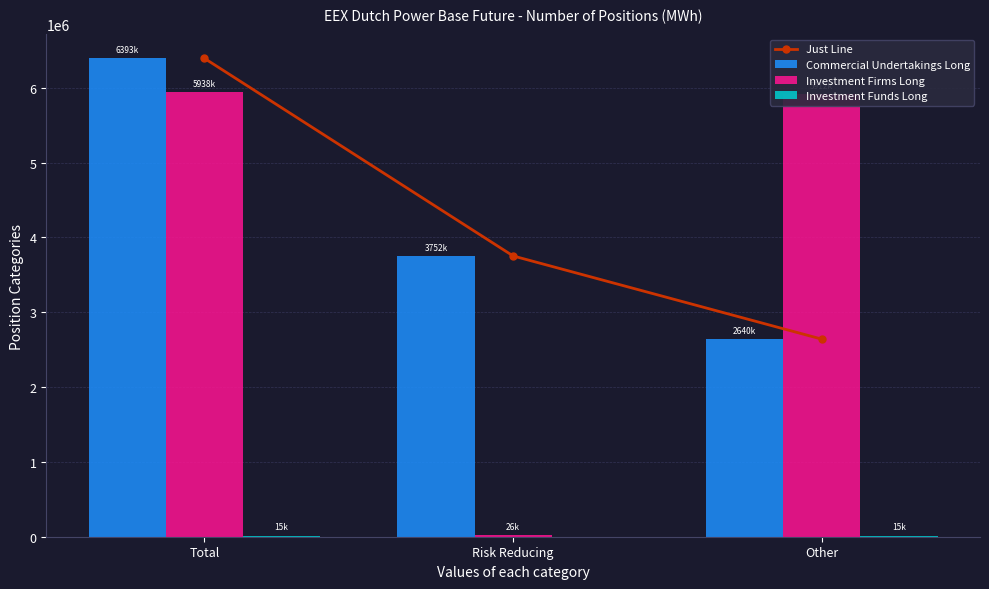

What is the value of the Just Line bar at the 1st from the left?

6393413